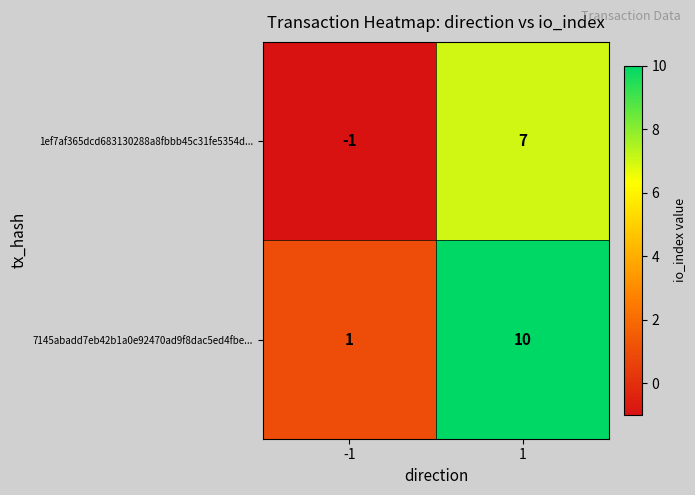

Read the 1ef7af365dcd683130288a8fbbb45c31fe5354d... value at 1.

7